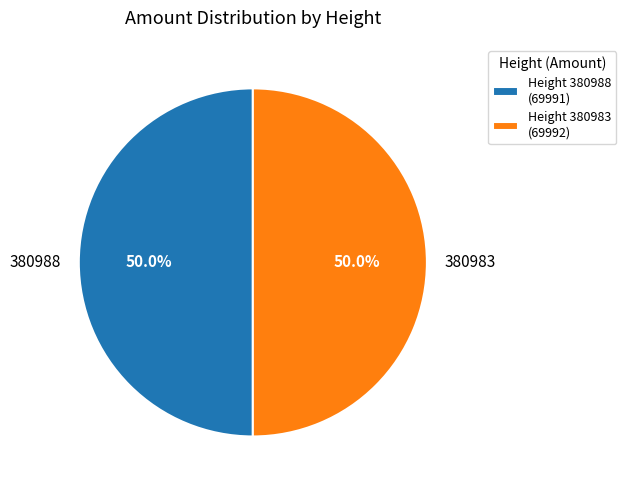

What is the ratio of the value at 380988 to the value at 380983?

1.0